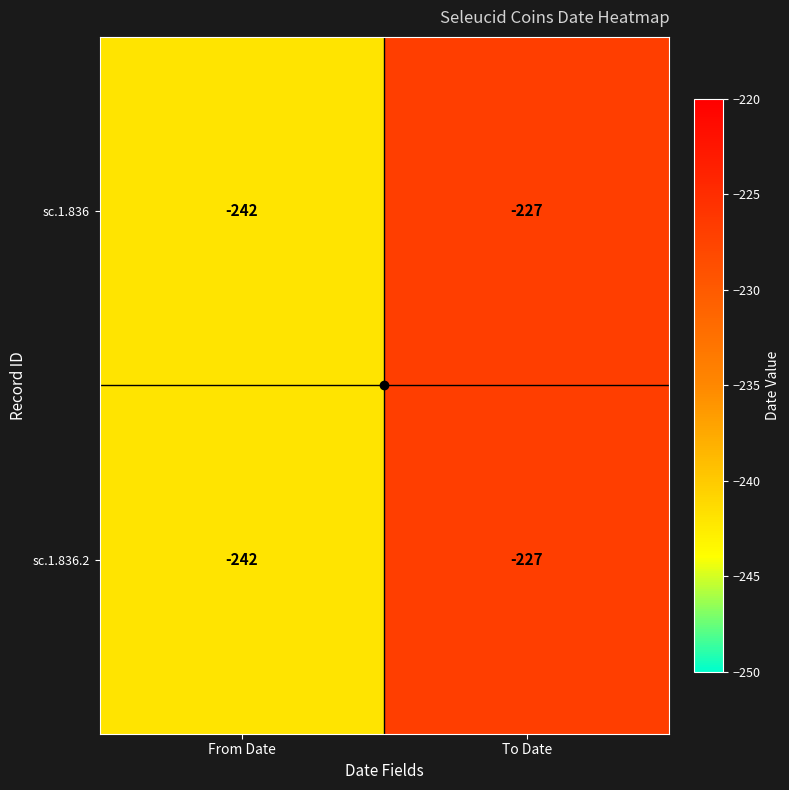

What is the total value across all series at From Date?

-484